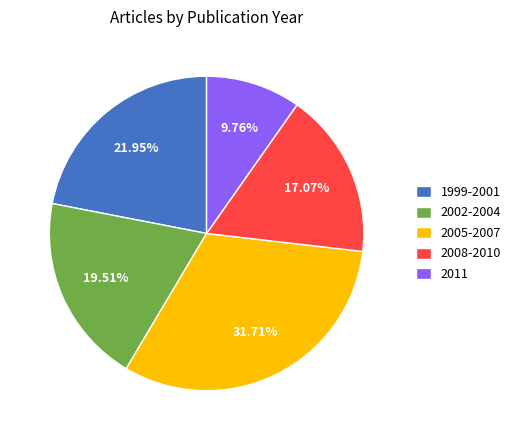

Rank the categories by value from highest to lowest.

2005-2007, 1999-2001, 2002-2004, 2008-2010, 2011